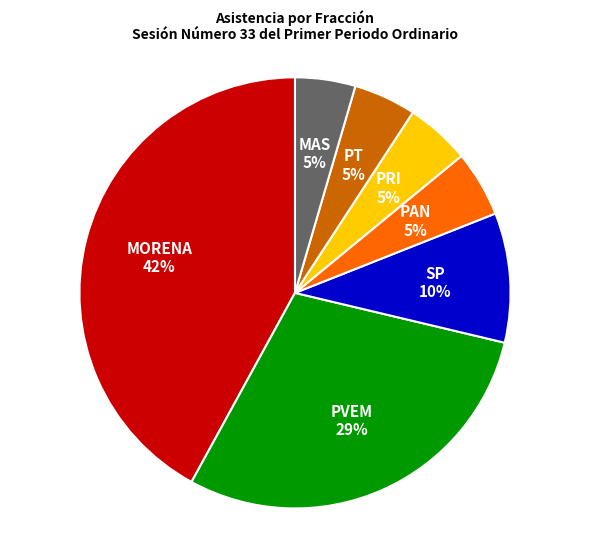

To the nearest percent, what is the combined percentage of SP and PAN?

15%